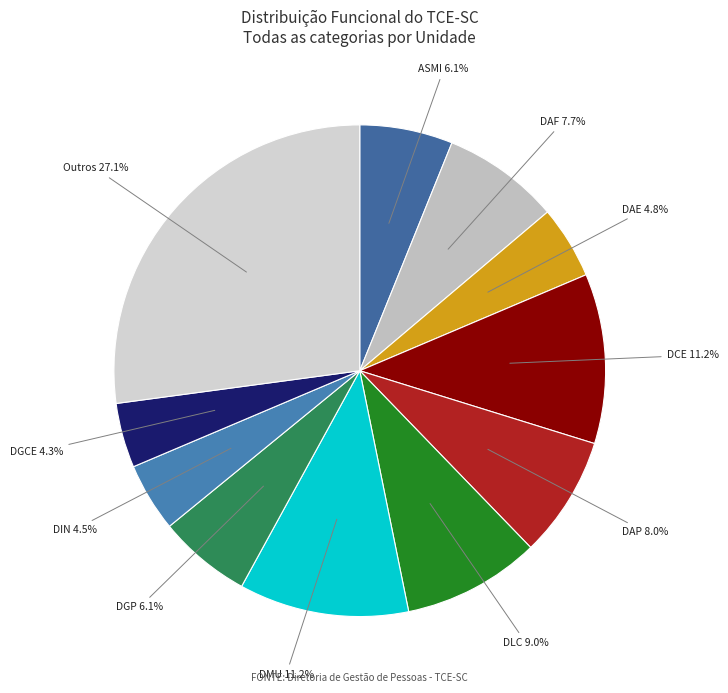

Combined, do DGP and DIN account for over 50%?

No